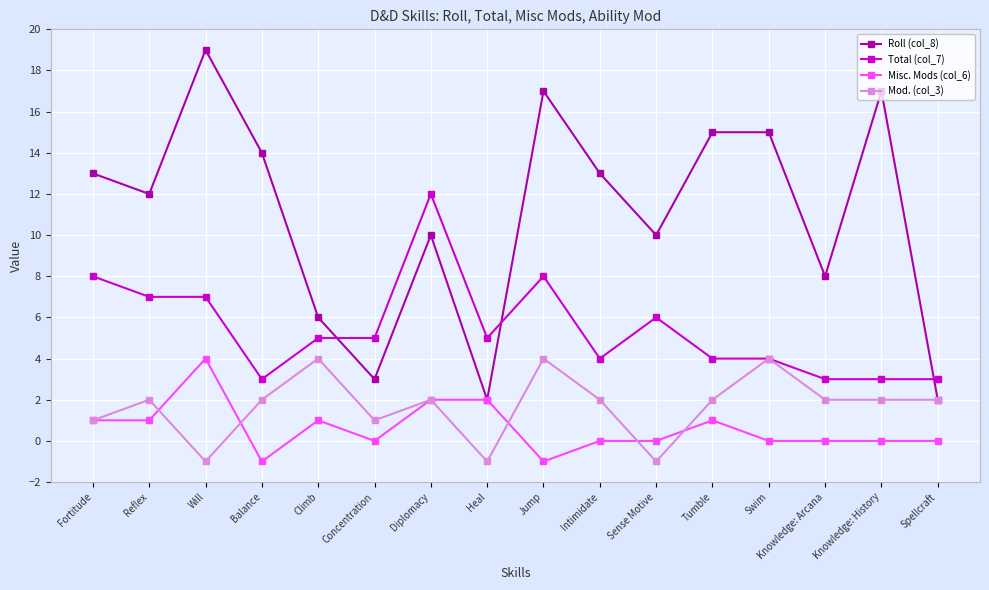

Rank the series at Balance from lowest to highest value.

Misc. Mods (col_6), Mod. (col_3), Total (col_7), Roll (col_8)